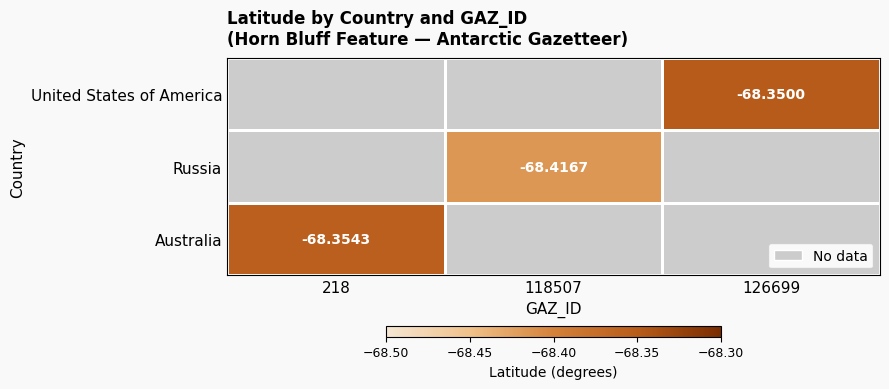

Which label corresponds to the smallest value in the chart?

118507